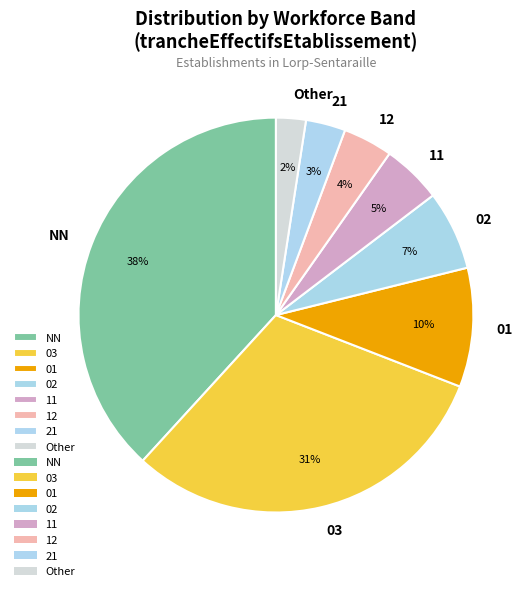

The NN slice represents 46% of the pie. True or false?

False